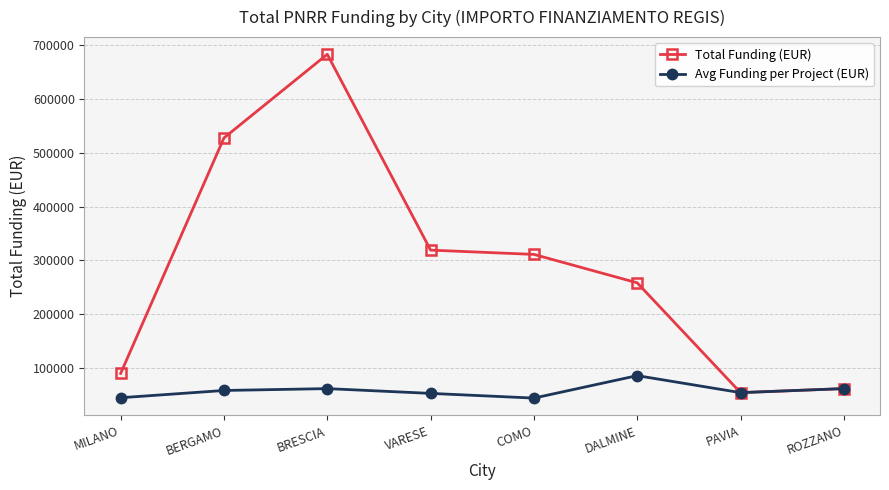

True or false: Total Funding (EUR) has more than 2 points higher than both neighbors.

False